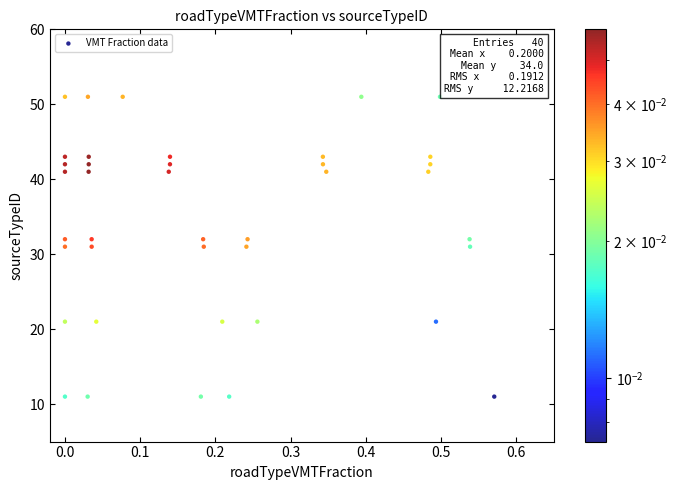

What is the range of Y values (max minus min)?

40